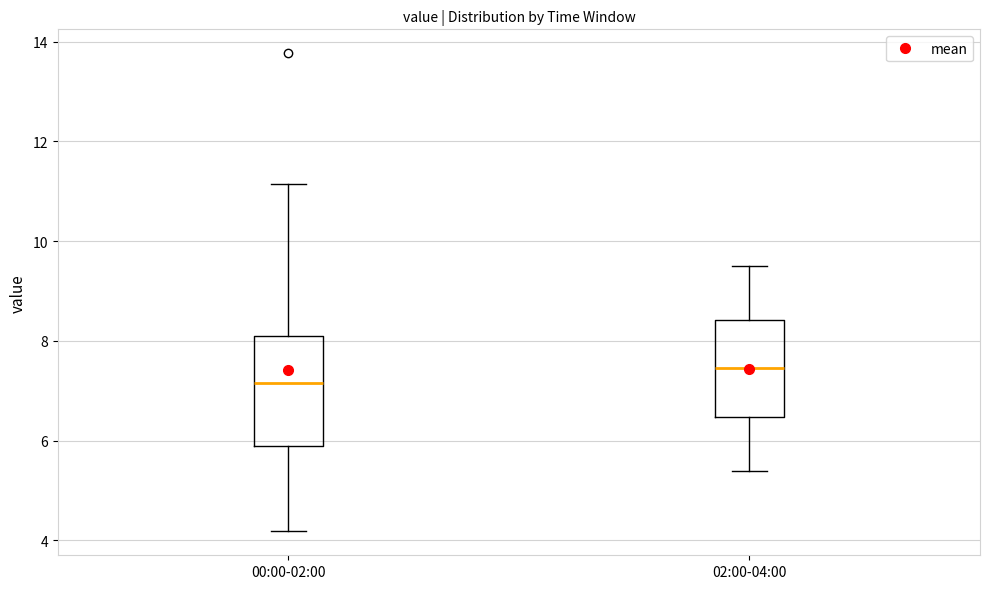

Reading left to right, read every box against the y-axis: the position of its median line, the range the box covers, and the ends of its whiskers. The values are not printed on the chart, so give them approximately, as read against the axis.

00:00-02:00: median 7.2, box 5.8 to 8.2, whiskers 4.2 to 11.2
02:00-04:00: median 7.4, box 6.4 to 8.4, whiskers 5.4 to 9.6